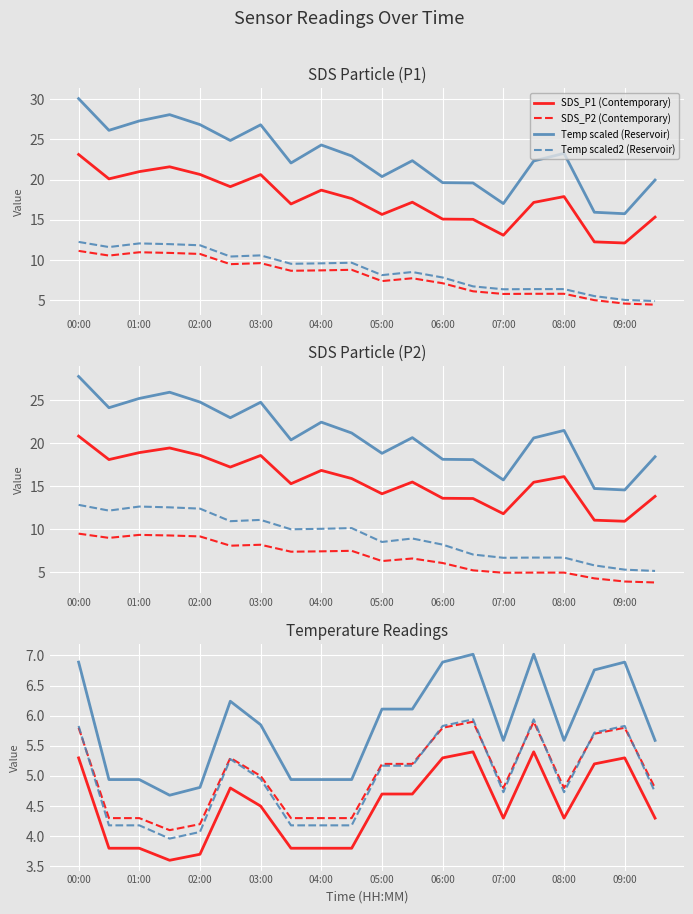

How many categories are shown in the chart?

20